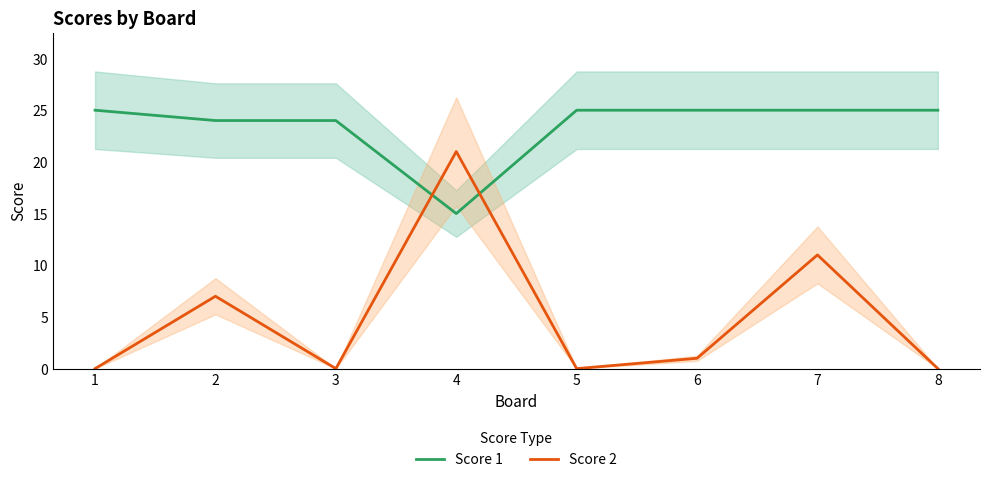

How many intersections are there between Score 1 and Score 2?

2